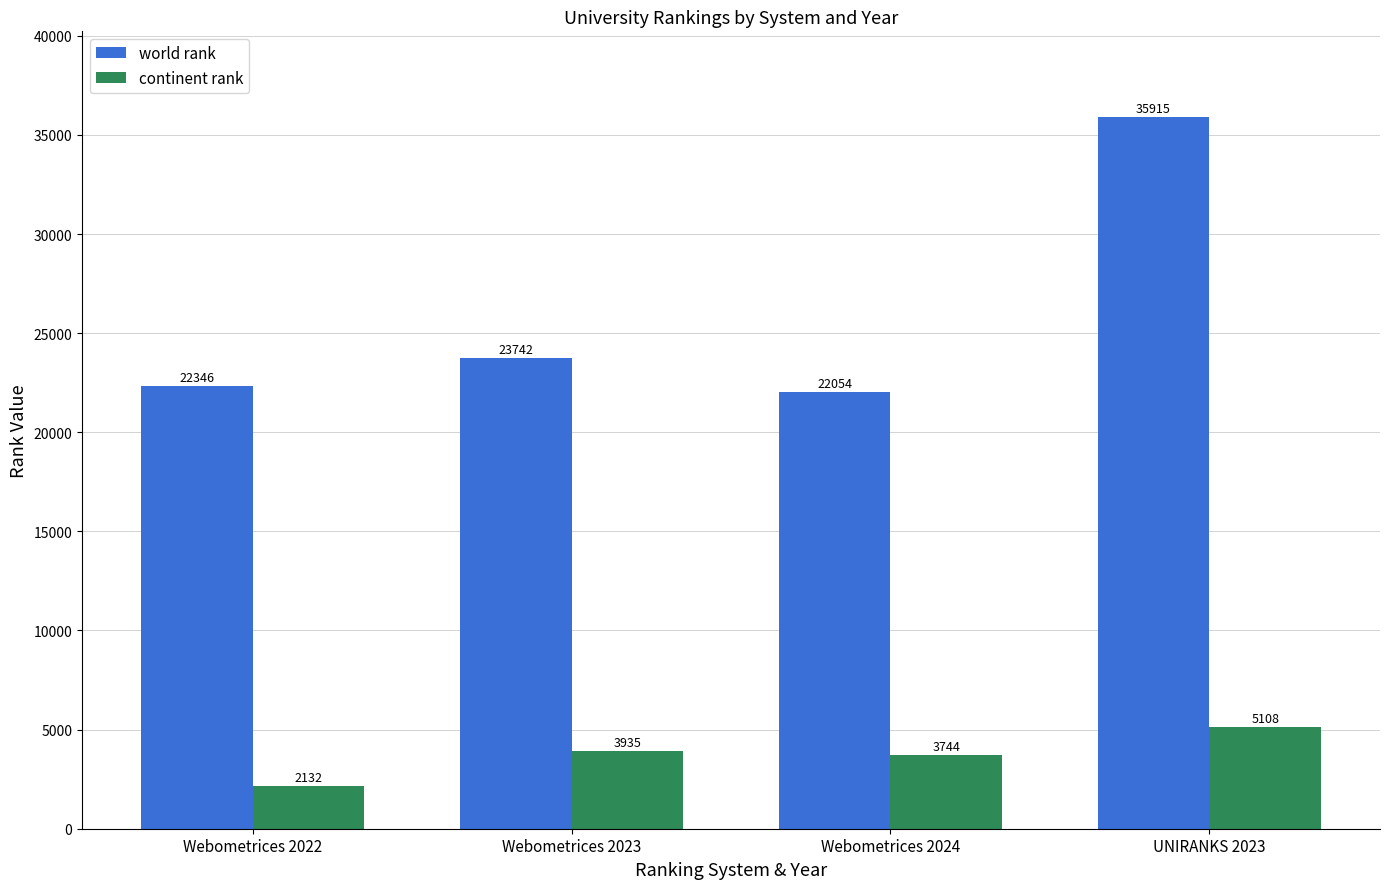

True or false: world rank has a value of 23762 at UNIRANKS 2023.

False